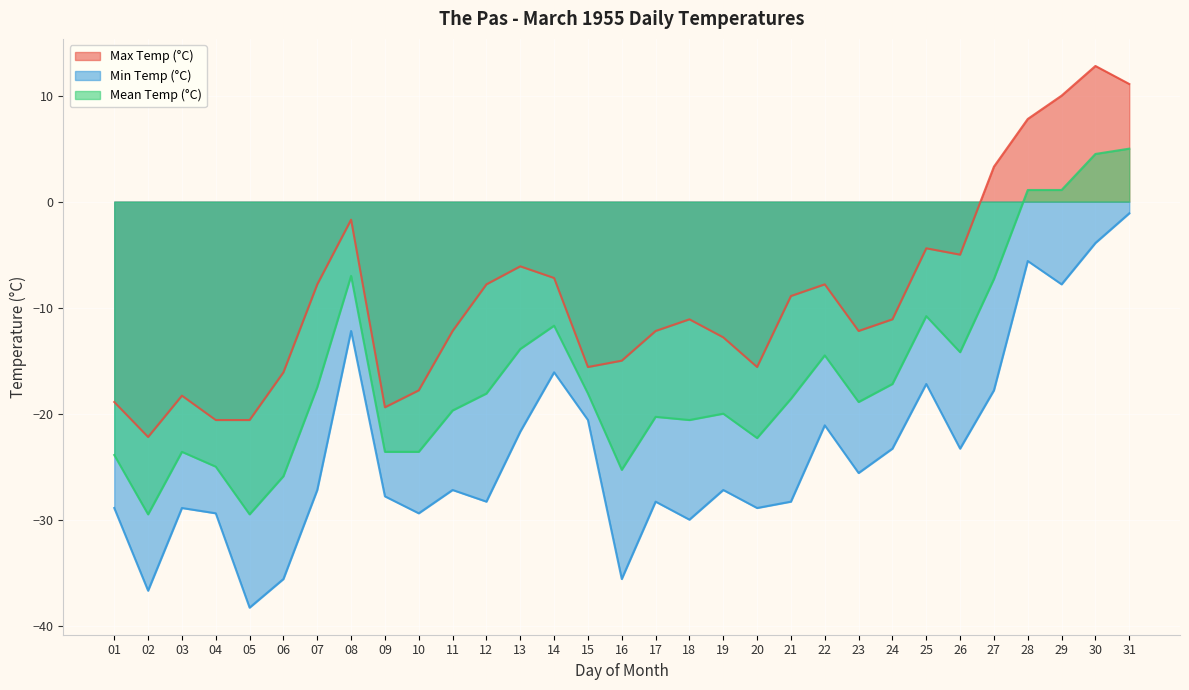

What is the maximum value for Min Temp (°C)?

-1.1